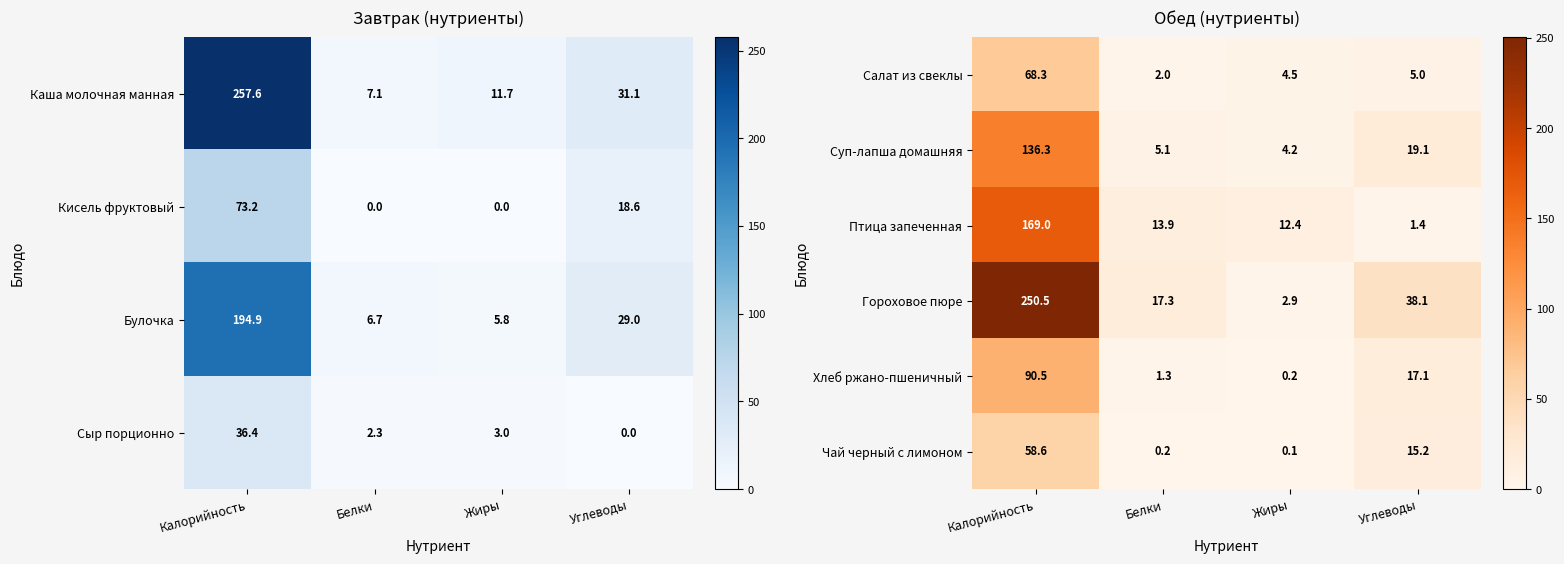

What is the total value across all series at Калорийность?

773.1